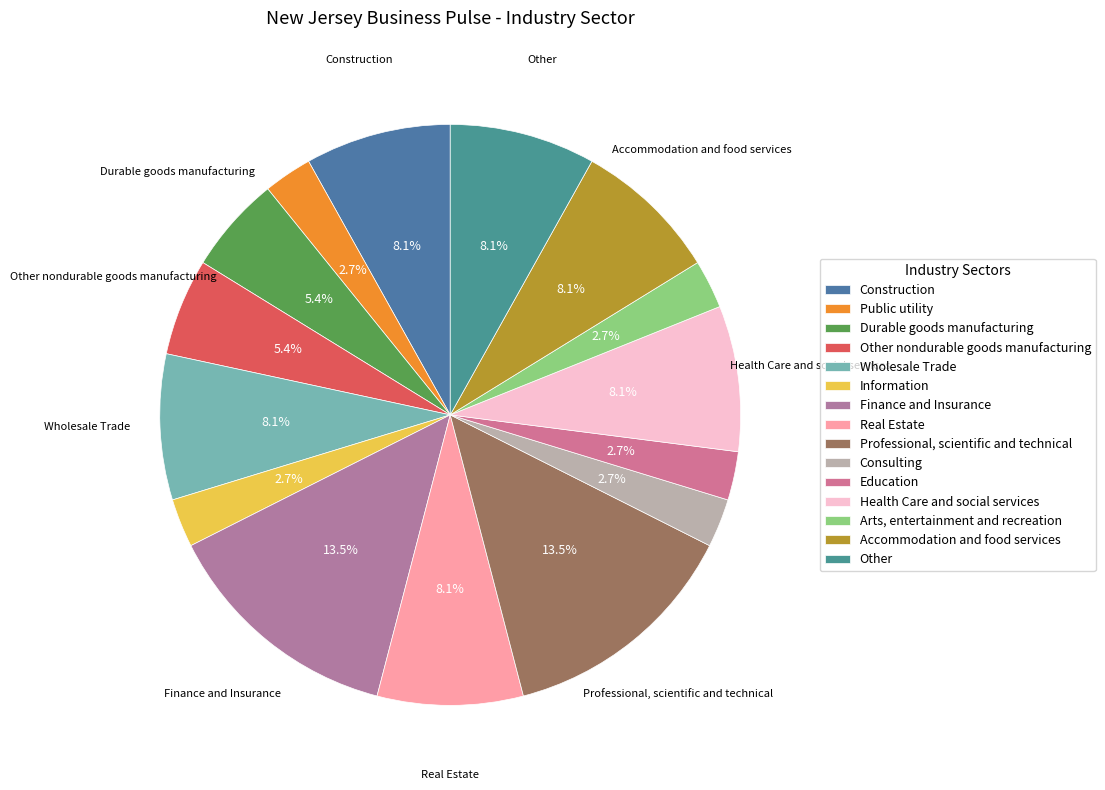

What percentage is the Professional, scientific and technical slice, to the nearest percent?

14%